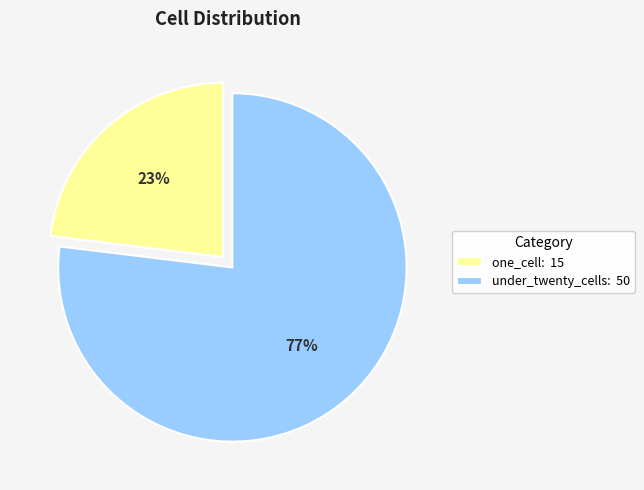

How many segments does this pie chart have?

2